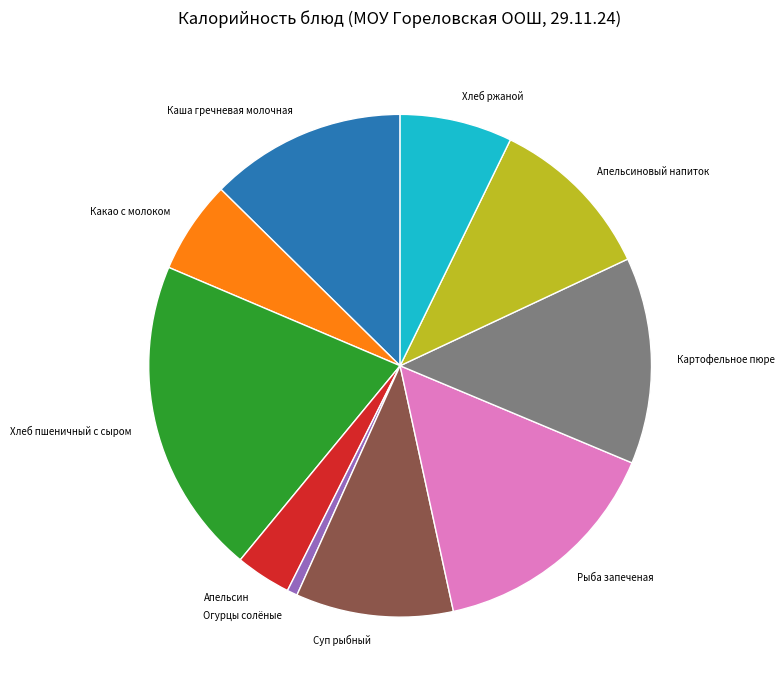

Is Хлеб пшеничный с сыром the majority of the pie?

No